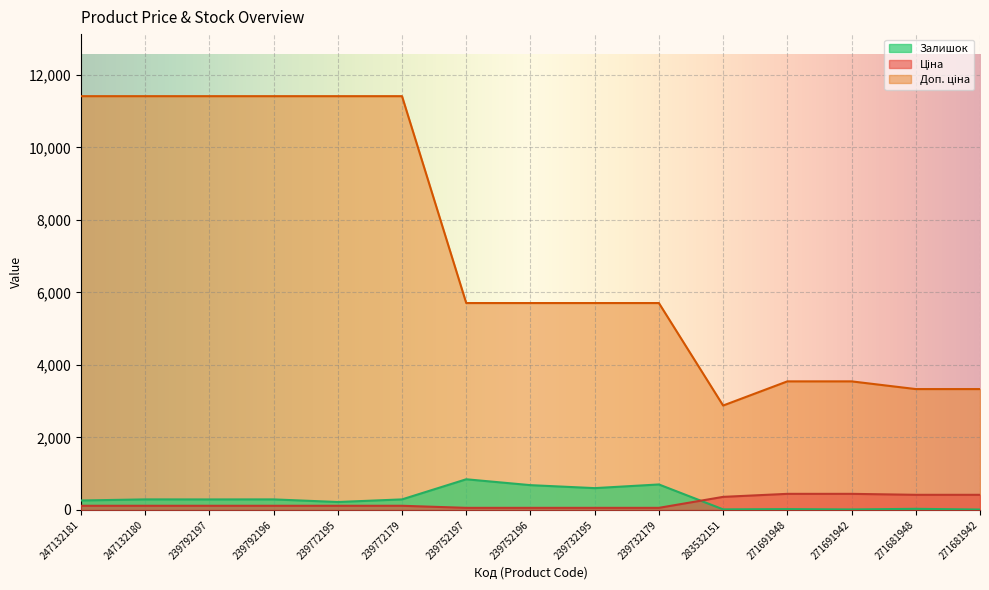

Reading left to right, transcribe all the data shown in this chart.

Ціна: 247132181=114.1	247132180=114.1	239792197=114.1	239792196=114.1	239772195=114.1	239772179=114.1	239752197=57.0	239752196=57.0	239732195=57.0	239732179=57.0	283532151=359.9	271691948=443.1	271691942=443.1	271681948=416.6	271681942=416.6
Доп. ціна: 247132181=11410.0	247132180=11410.0	239792197=11410.0	239792196=11410.0	239772195=11410.0	239772179=11410.0	239752197=5705.0	239752196=5705.0	239732195=5705.0	239732179=5705.0	283532151=2878.8	271691948=3545.0	271691942=3545.0	271681948=3332.5	271681942=3332.5
Залишок: 247132181=260.0	247132180=290.0	239792197=289.0	239792196=290.0	239772195=218.0	239772179=290.0	239752197=845.0	239752196=683.0	239732195=601.0	239732179=702.0	283532151=15.0	271691948=22.0	271691942=13.0	271681948=30.0	271681942=10.0